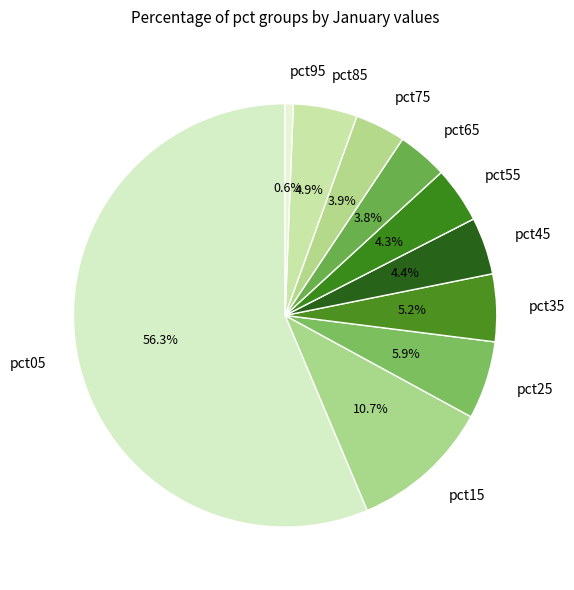

Which category has the smallest portion of the pie?

pct95